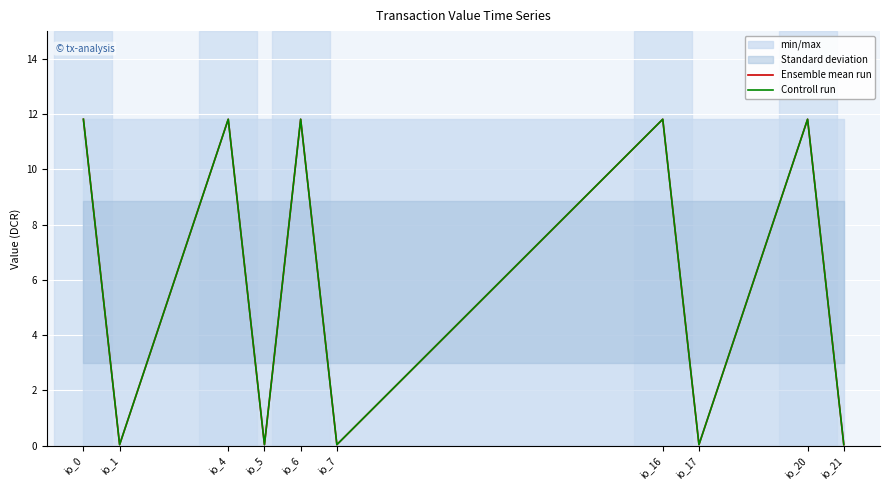

How many data points in Controll run are above 11?

5